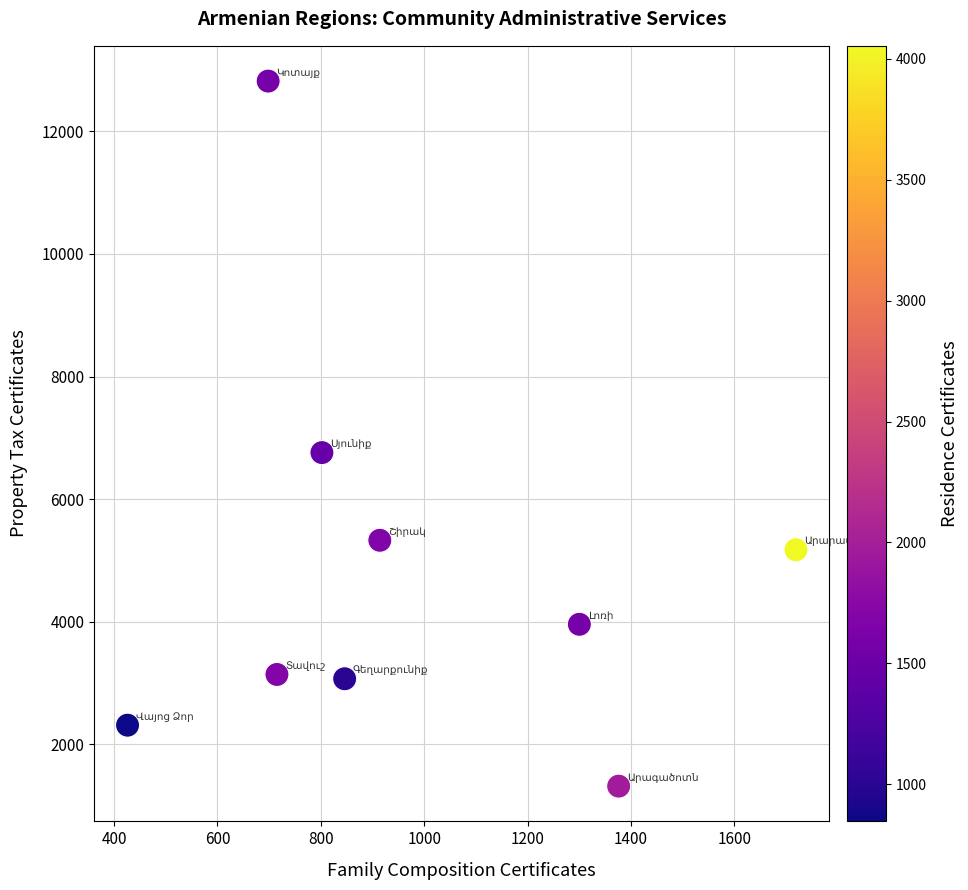

What is the average Y value?

4877